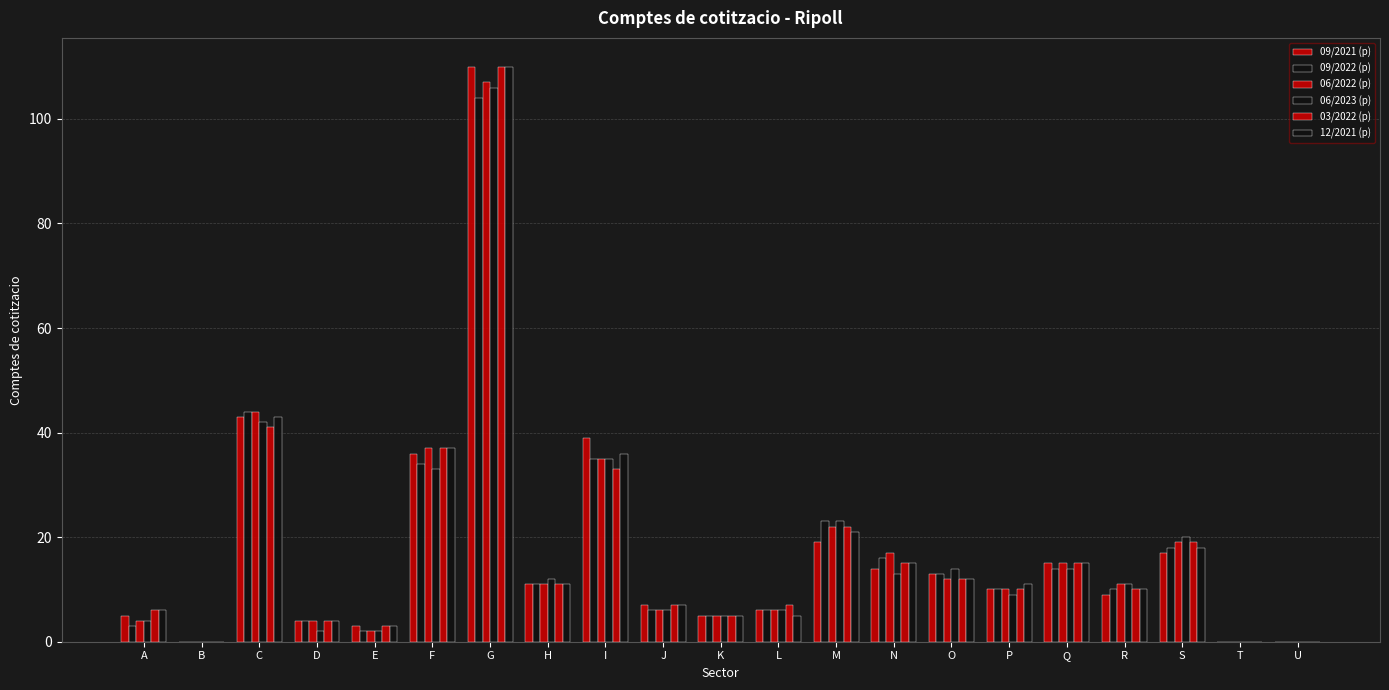

How many data points does each series have?

21